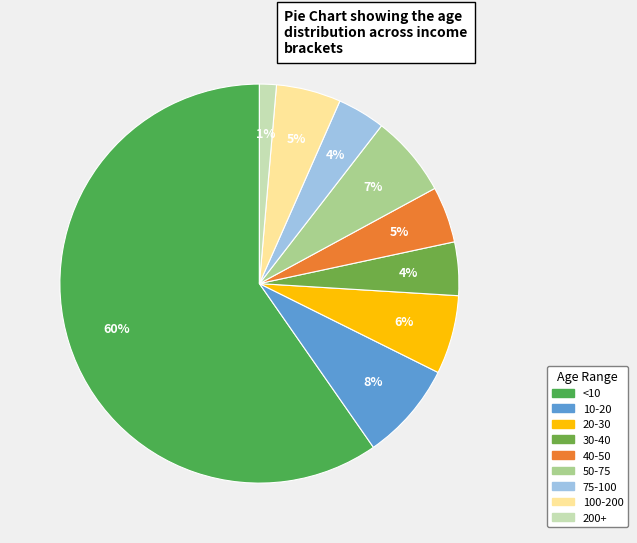

To the nearest percent, what percentage of the pie is 30-40?

4%